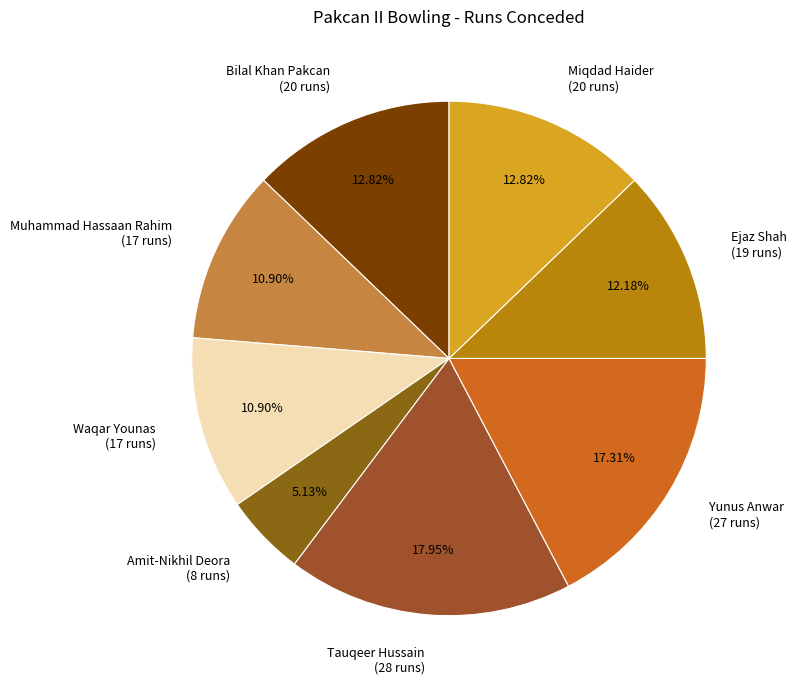

To the nearest percent, what percentage of the pie is Muhammad Hassaan Rahim?

11%